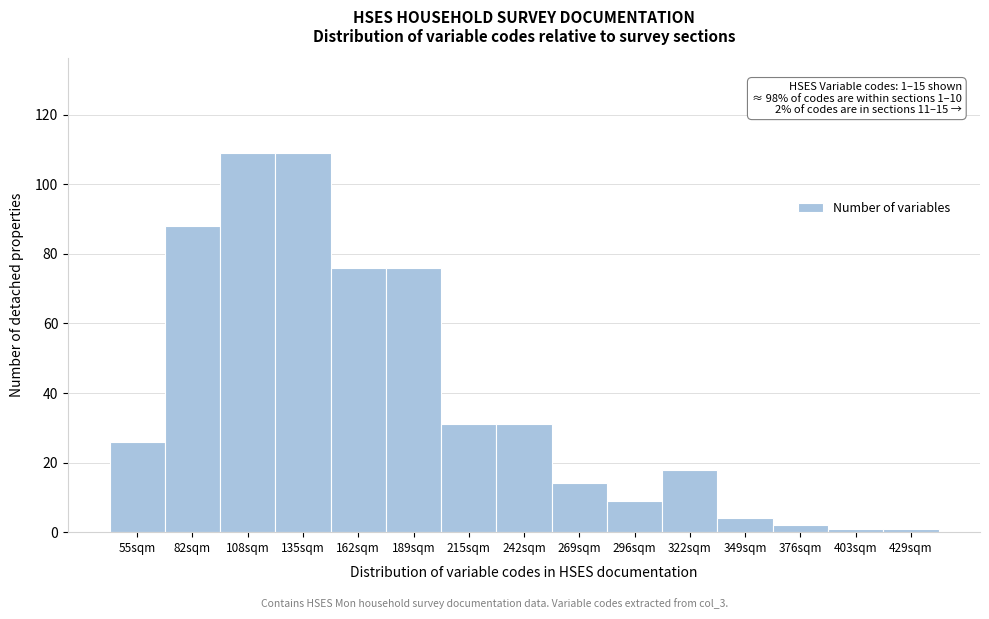

Reading left to right, what are all the values shown in this chart?

55sqm=26	82sqm=88	108sqm=109	135sqm=109	162sqm=76	189sqm=76	215sqm=31	242sqm=31	269sqm=14	296sqm=9	322sqm=18	349sqm=4	376sqm=2	403sqm=1	429sqm=1